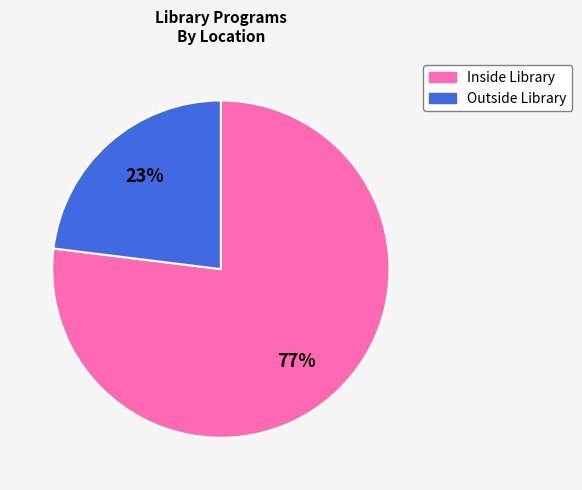

Is there a majority slice in this chart?

Yes